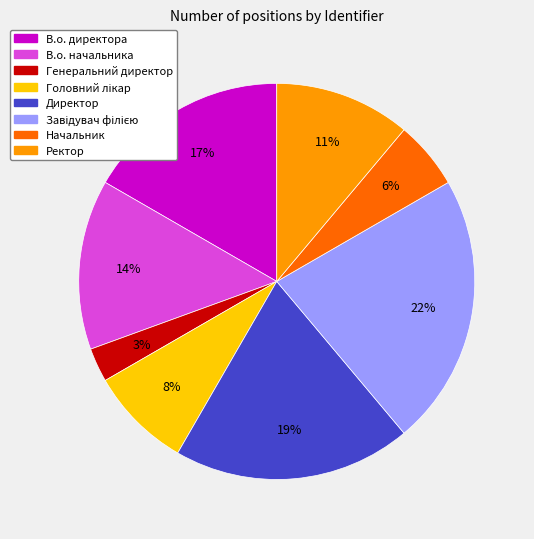

To the nearest percent, what portion does Генеральний директор represent?

3%